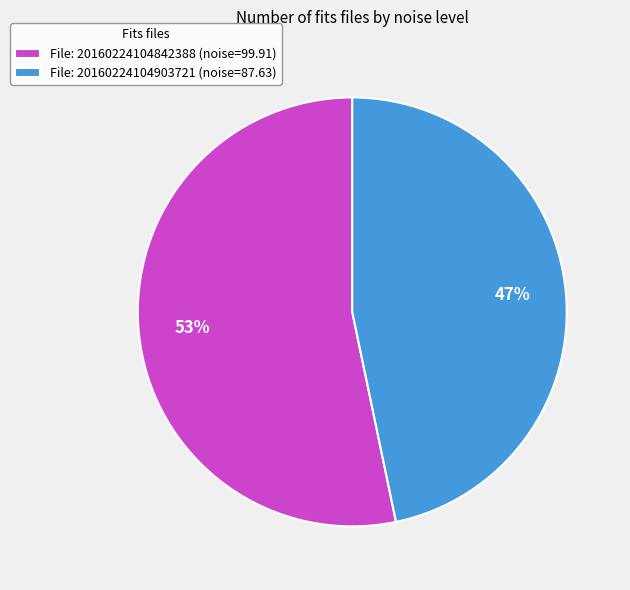

What is the majority slice?

File: 20160224104842388 (noise=99.91)